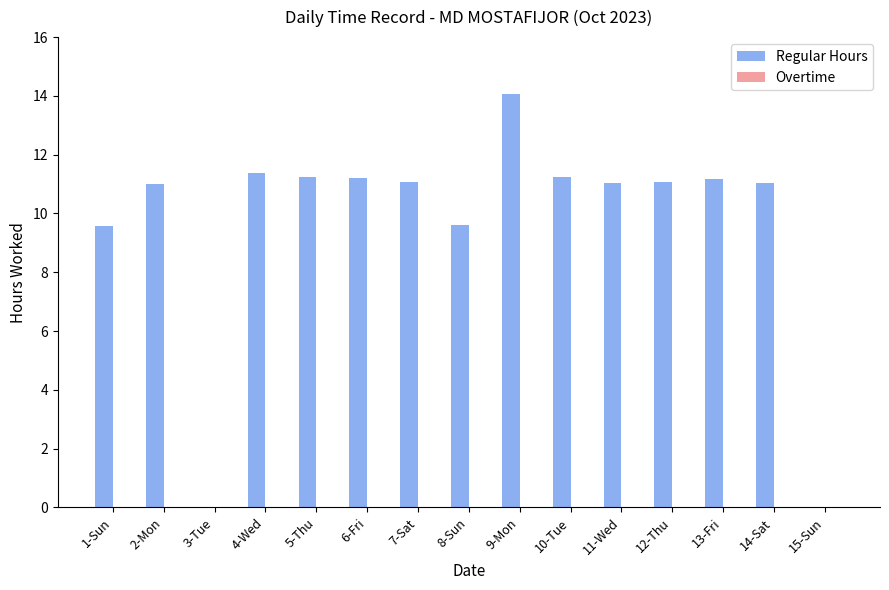

What is the sum of all values?

144.7